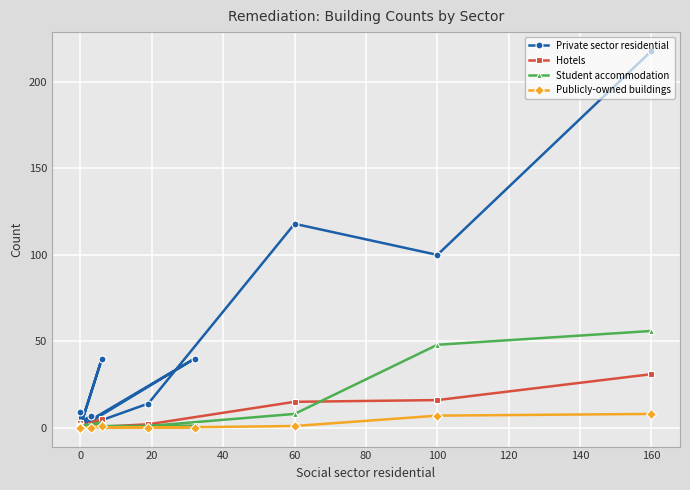

True or false: Student accommodation and Publicly-owned buildings intersect in this chart.

False